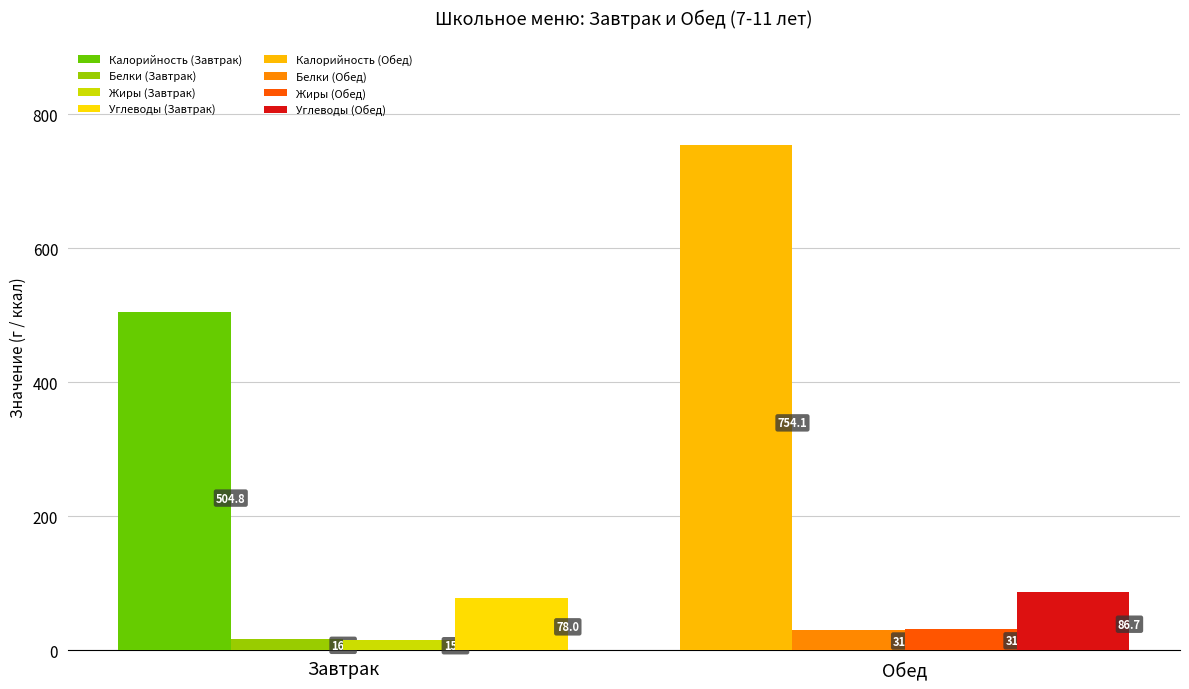

Does the chart contain any negative values?

No